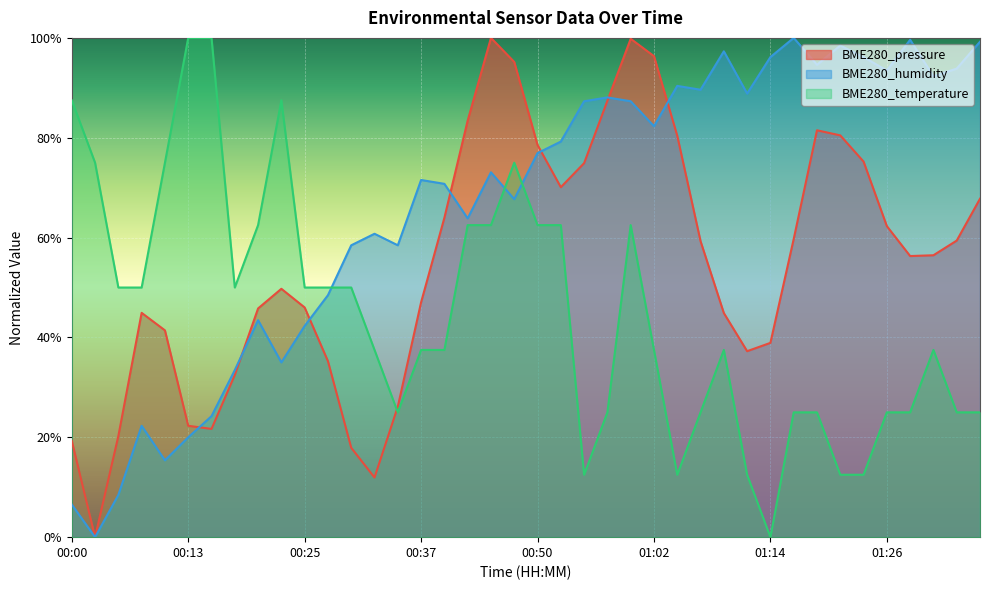

Is the value of BME280_pressure at 01:24 greater than the value of BME280_humidity at 00:06?

Yes